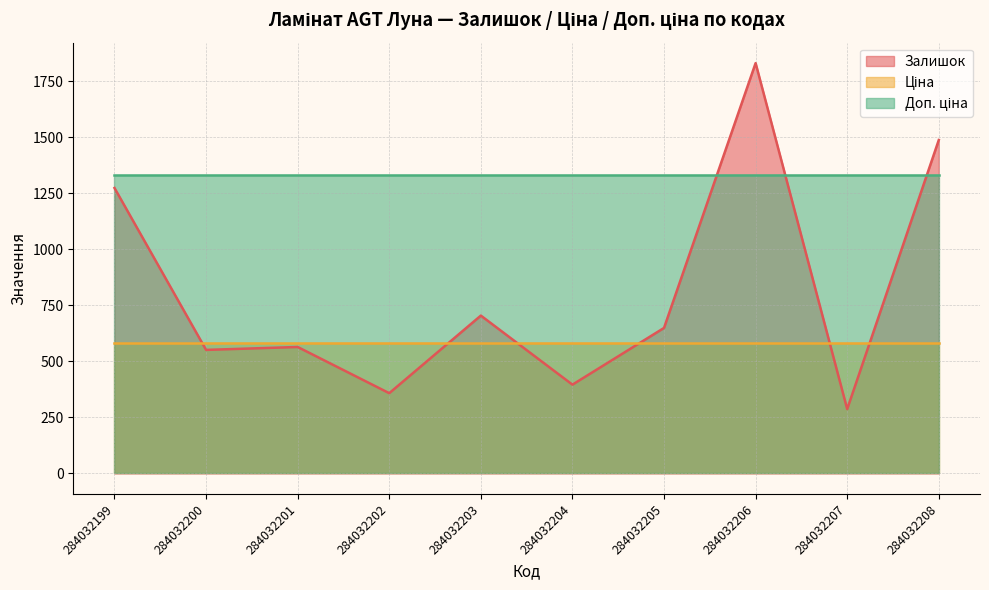

What is the spread (max minus min) of values at 284032201?

766.3